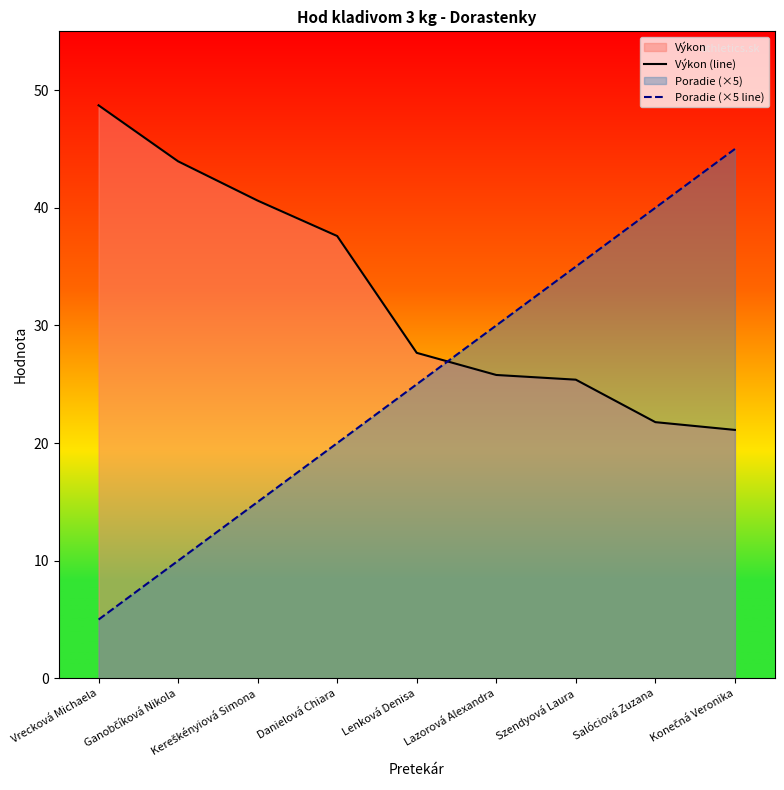

What is the value of the Výkon (line) point at the 2nd from the left?

44.0